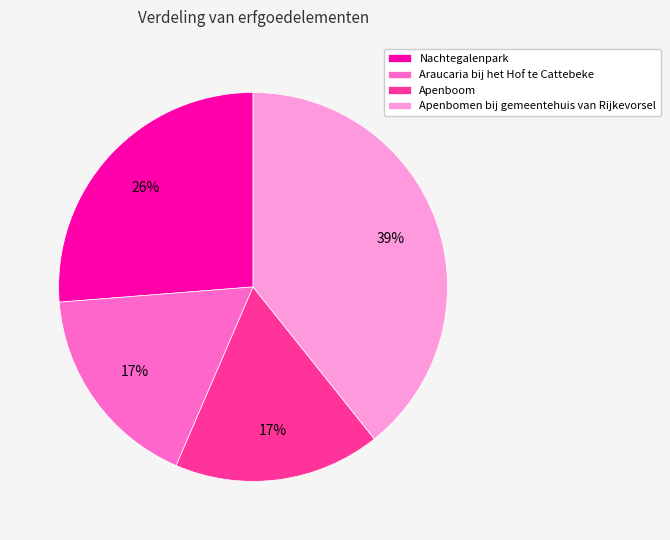

To the nearest percent, what percentage of the pie is Apenbomen bij gemeentehuis van Rijkevorsel?

39%